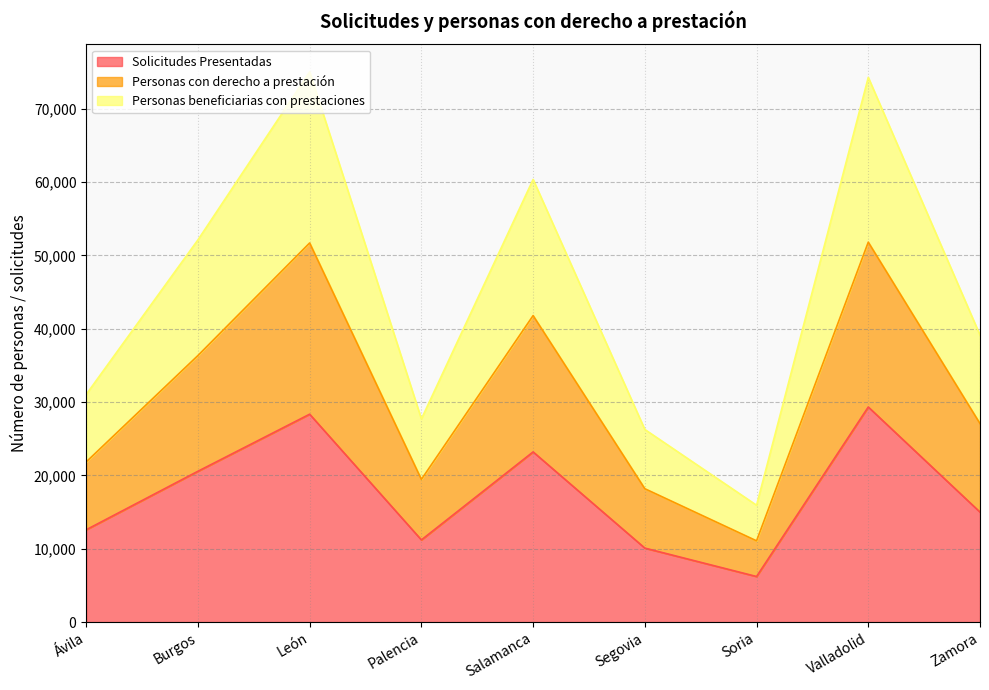

What is the label of the 7th point from the right?

León